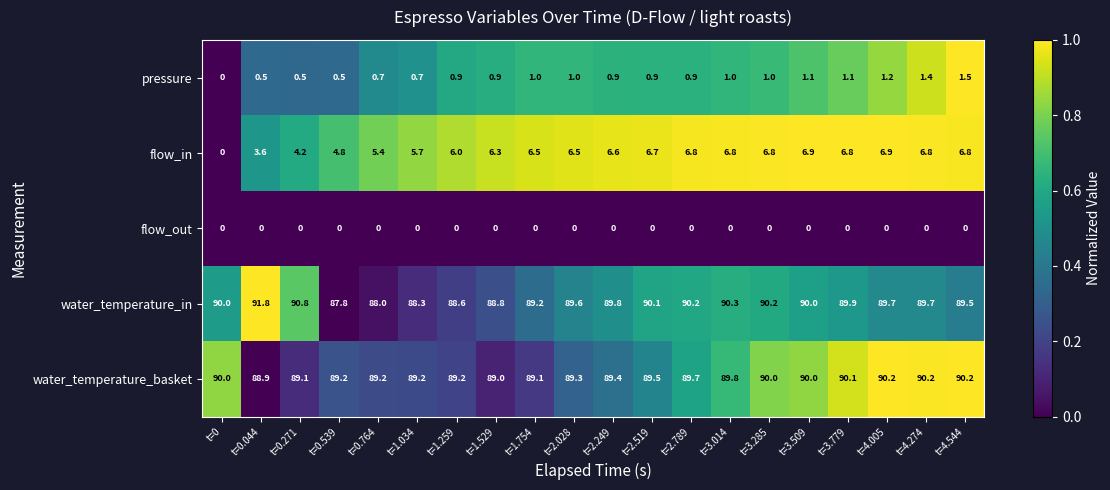

Which series has the largest range (max minus min)?

flow_in